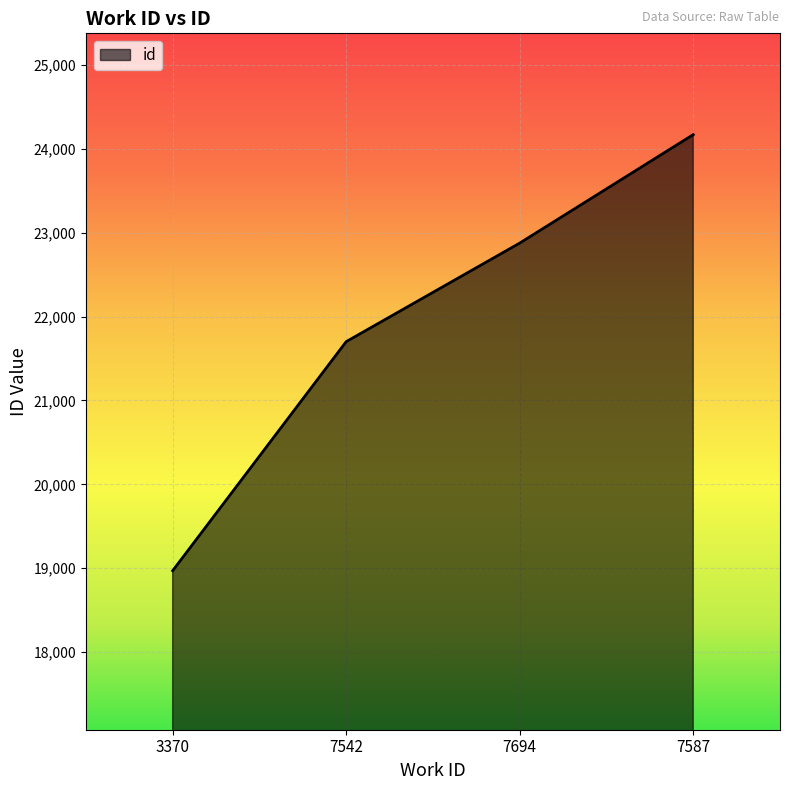

Reading left to right, extract all data points from this chart.

18969	21702	22878	24172